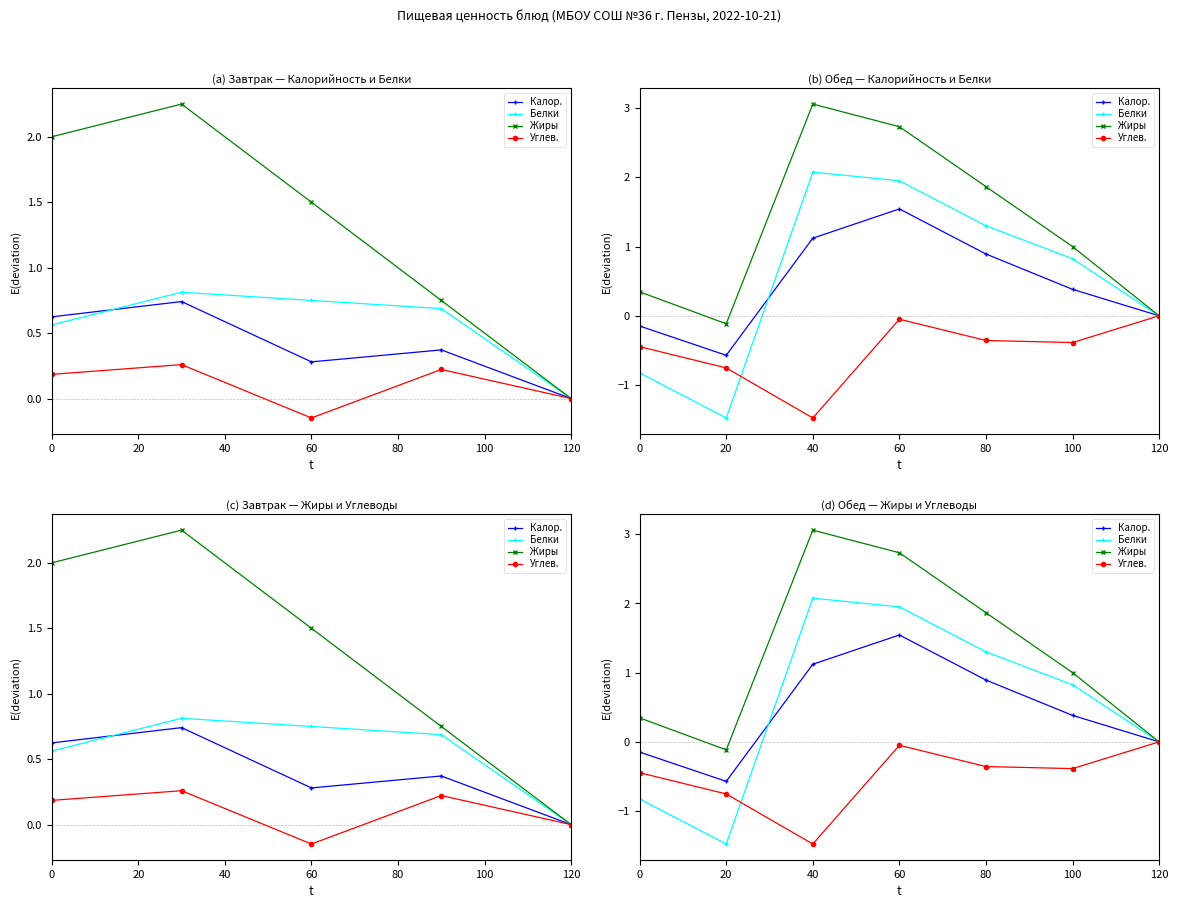

What is the value of the Жиры point at the 6th from the left?

1.0